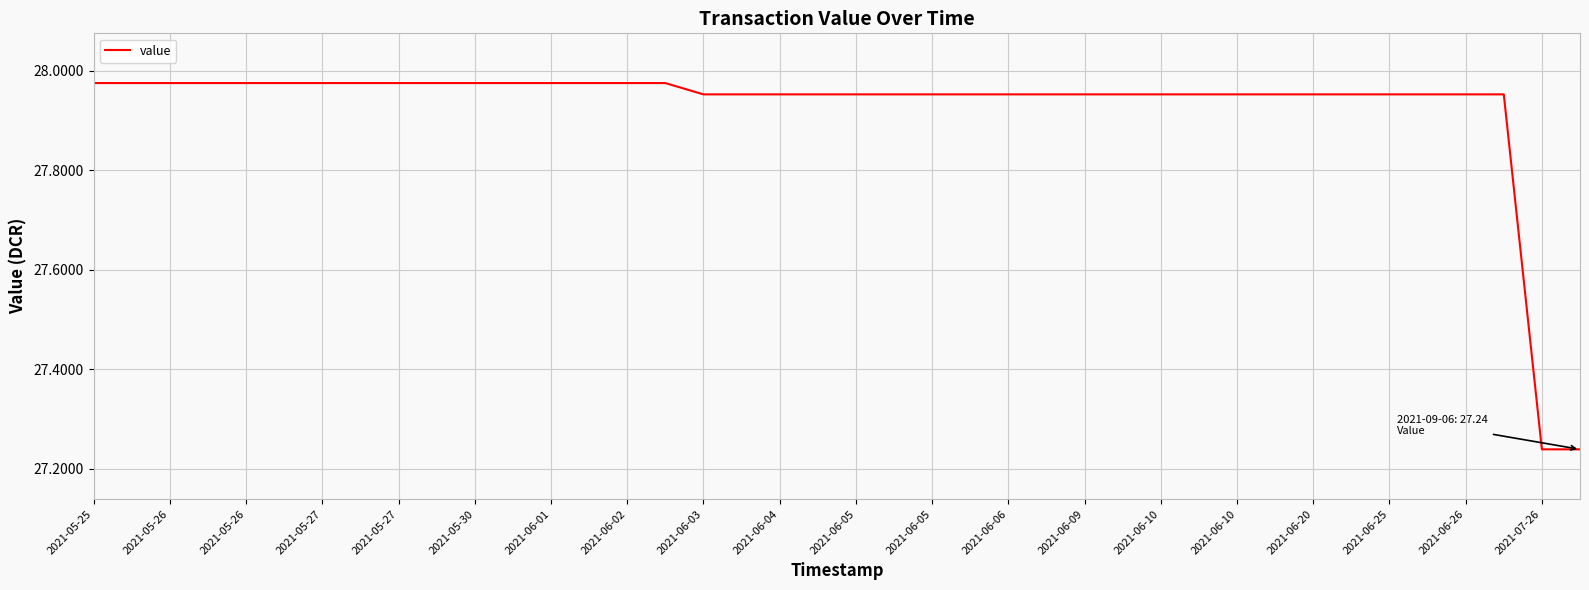

What is the difference between the maximum and minimum values?

0.7